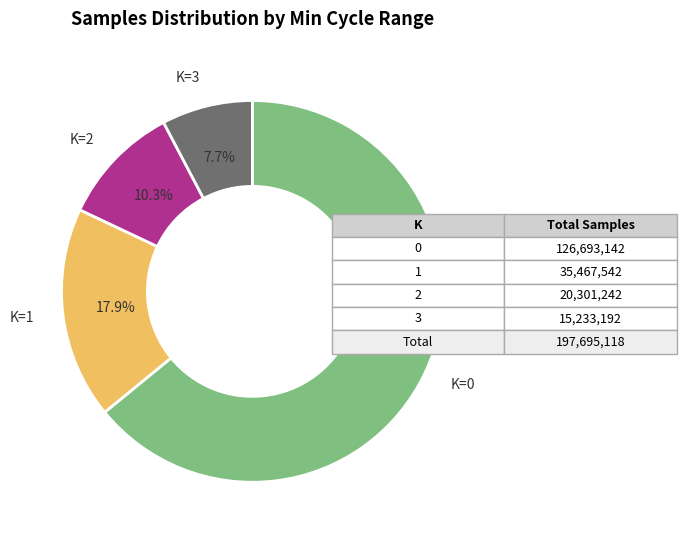

Is there a majority slice in this chart?

Yes